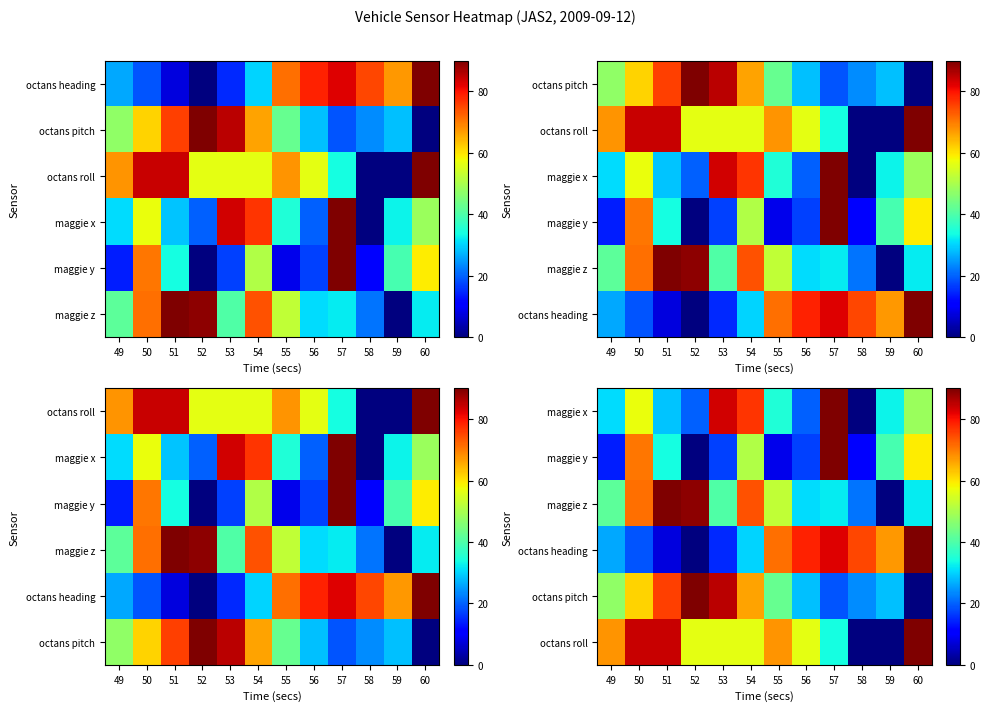

At which category is the sum across all series the highest?

50